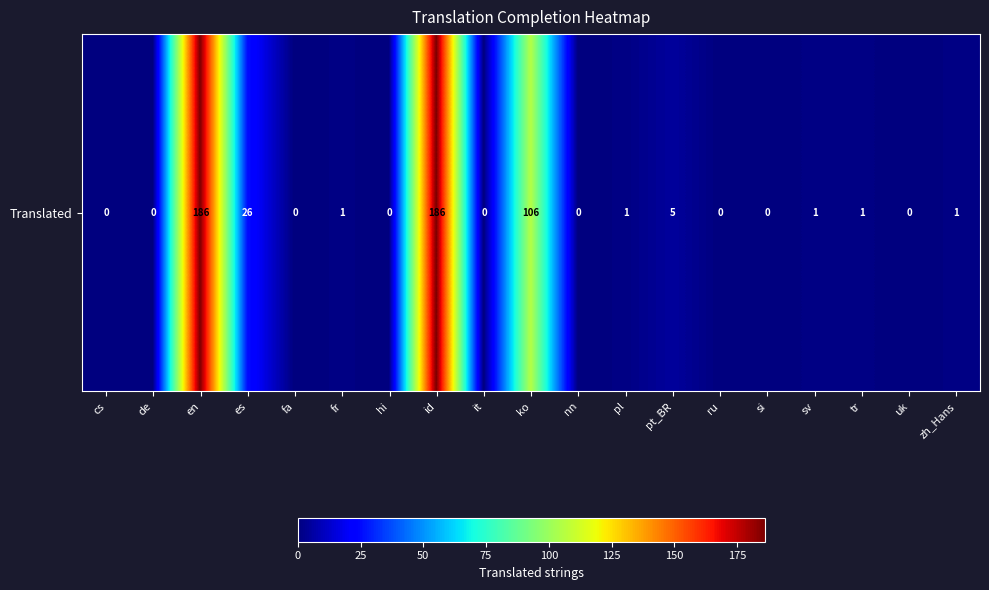

What is the change in value from es to pl?

-25